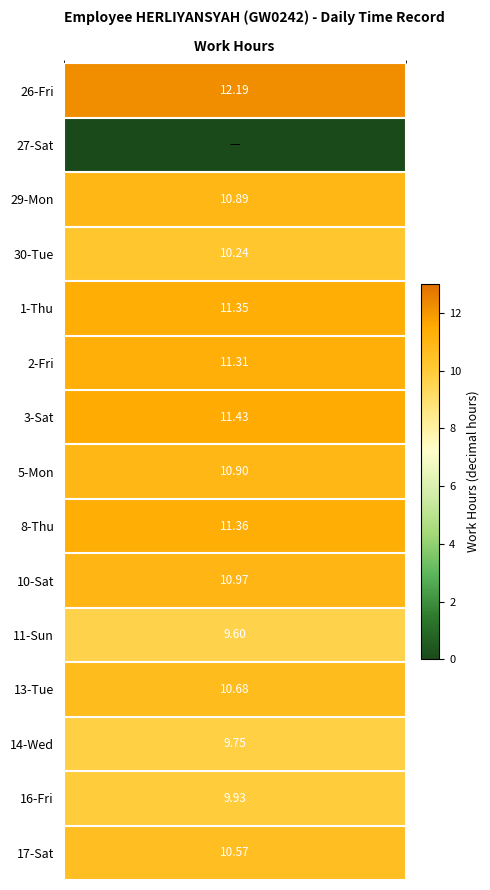

The 3 series shows 6.3 at 5. True or false?

False